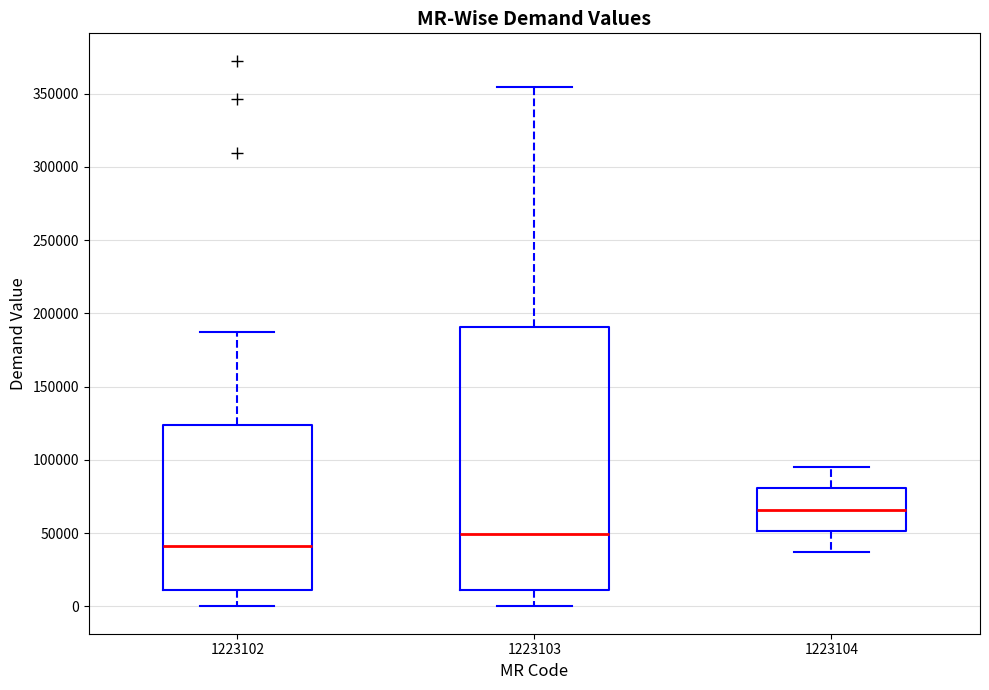

Reading left to right, transcribe this box plot: for each box, give where its median line is, the range the box spans, and where its two whiskers end, as read against the y-axis. The values are not printed on the chart, so give them approximately, as read against the axis.

1223102: median 40000, box 10000 to 125000, whiskers 0 to 190000
1223103: median 50000, box 10000 to 190000, whiskers 0 to 355000
1223104: median 65000, box 50000 to 80000, whiskers 35000 to 95000